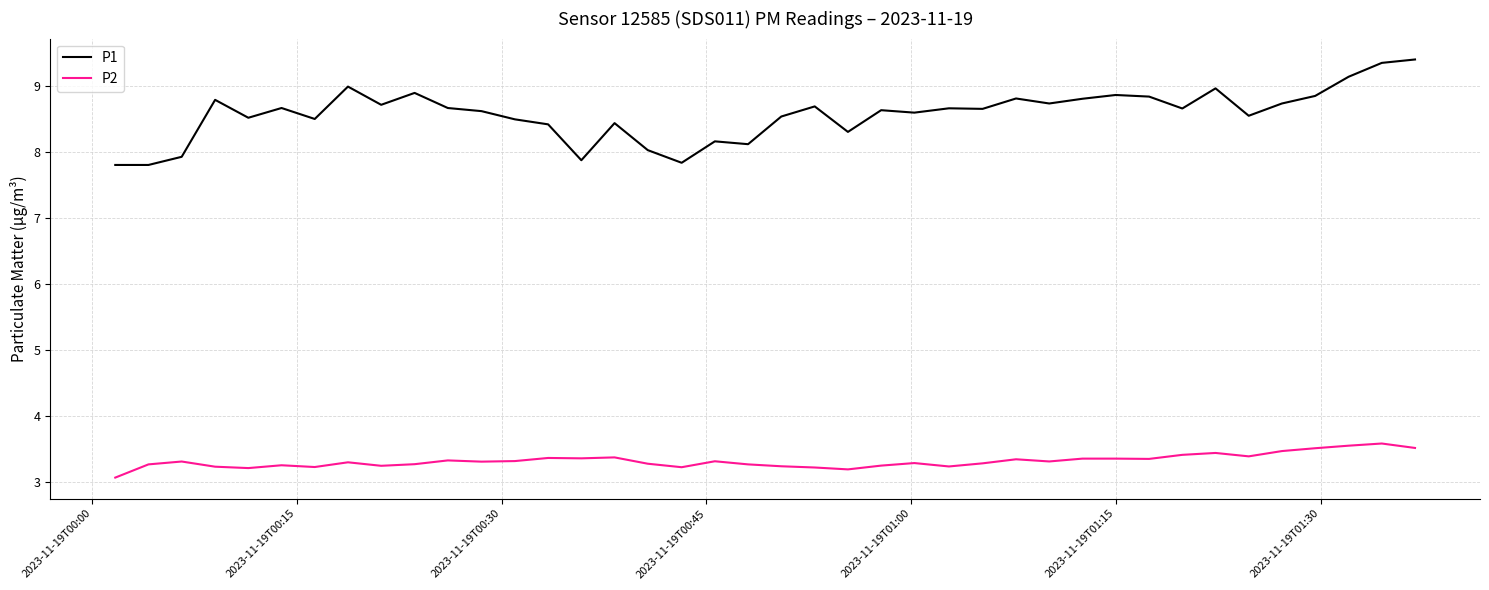

What is the highest value of the P2 series?

3.6